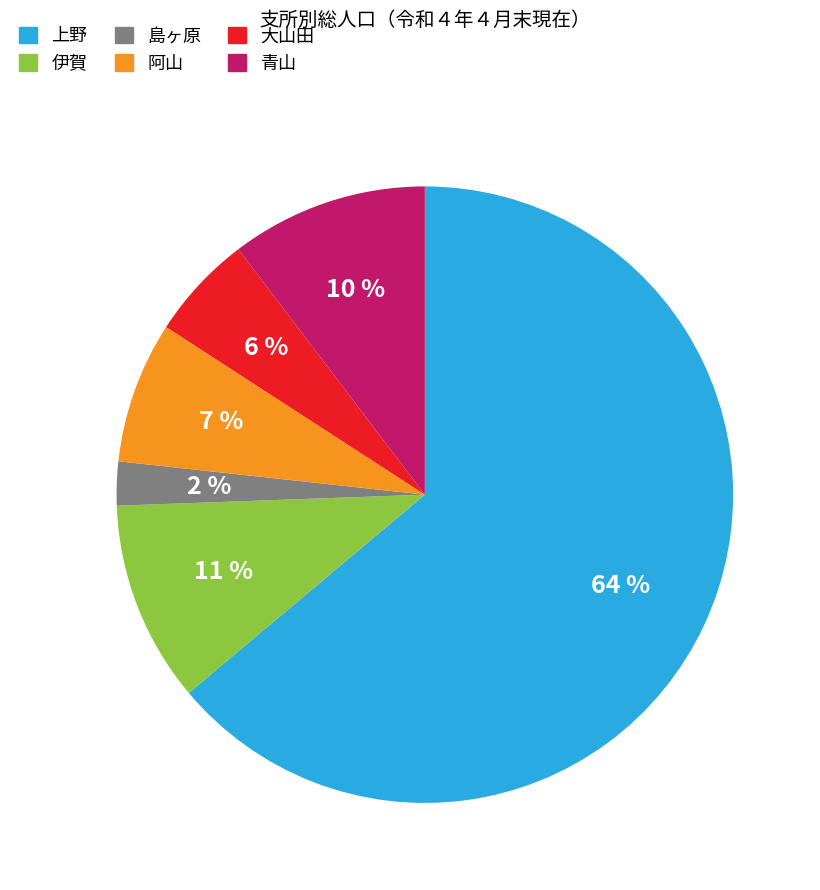

Which slice is the largest?

上野